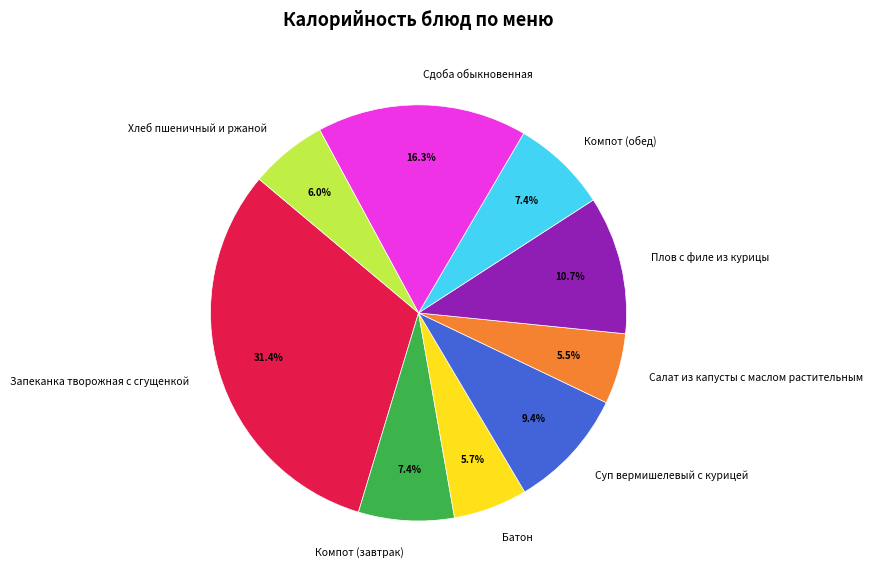

Is Запеканка творожная с сгущенкой the majority of the pie?

No